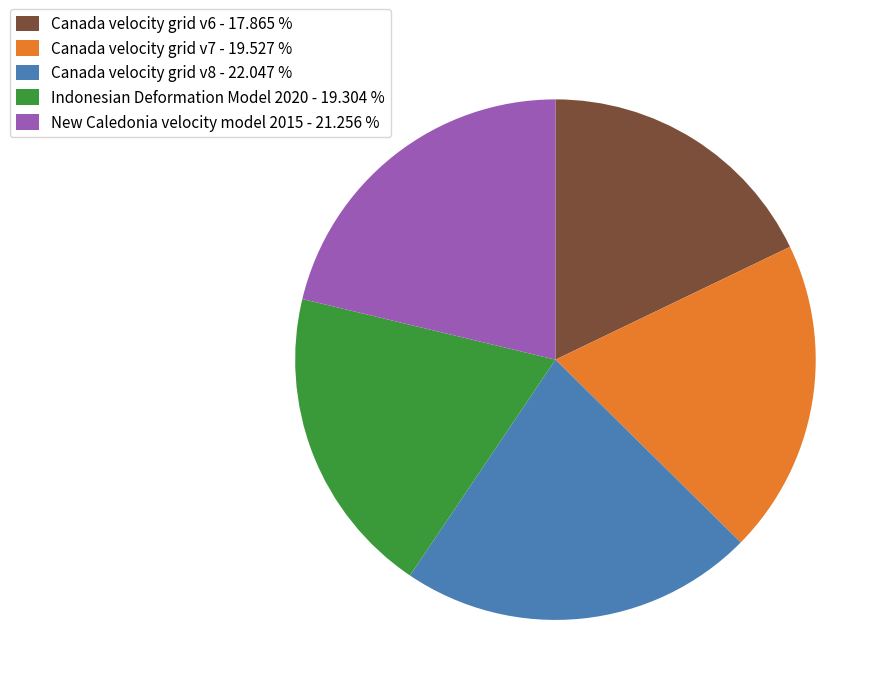

Count the number of slices in the pie.

5